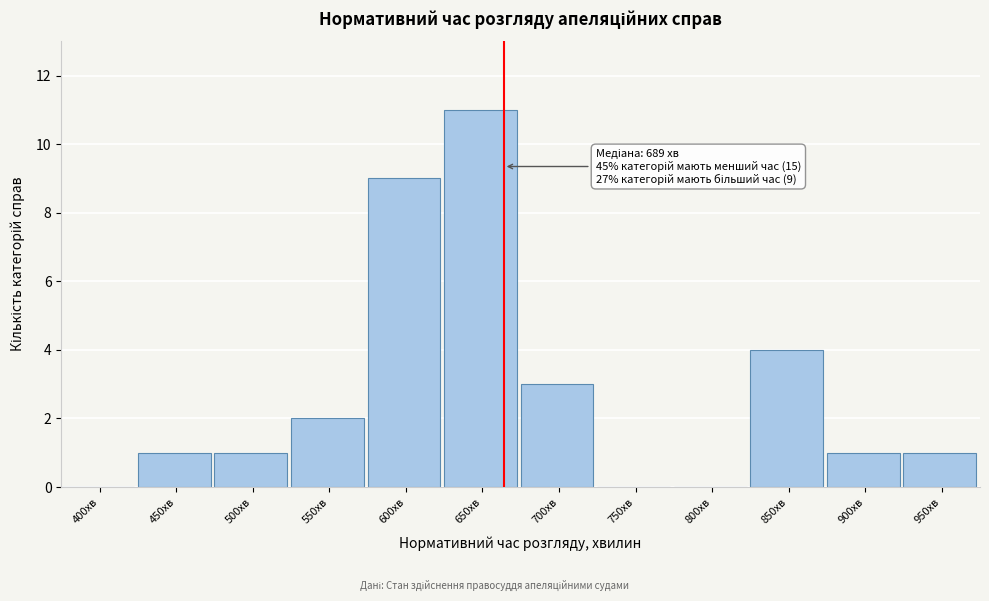

Reading left to right, extract all data points from this chart.

400хв=0	450хв=1	500хв=1	550хв=2	600хв=9	650хв=11	700хв=3	750хв=0	800хв=0	850хв=4	900хв=1	950хв=1